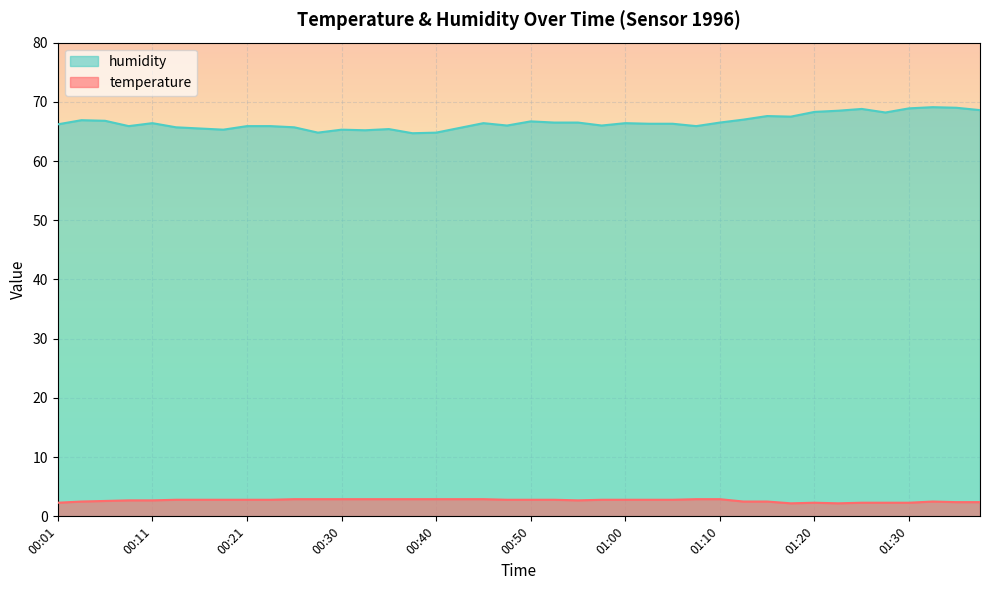

What are all the series names shown in the legend?

humidity, temperature